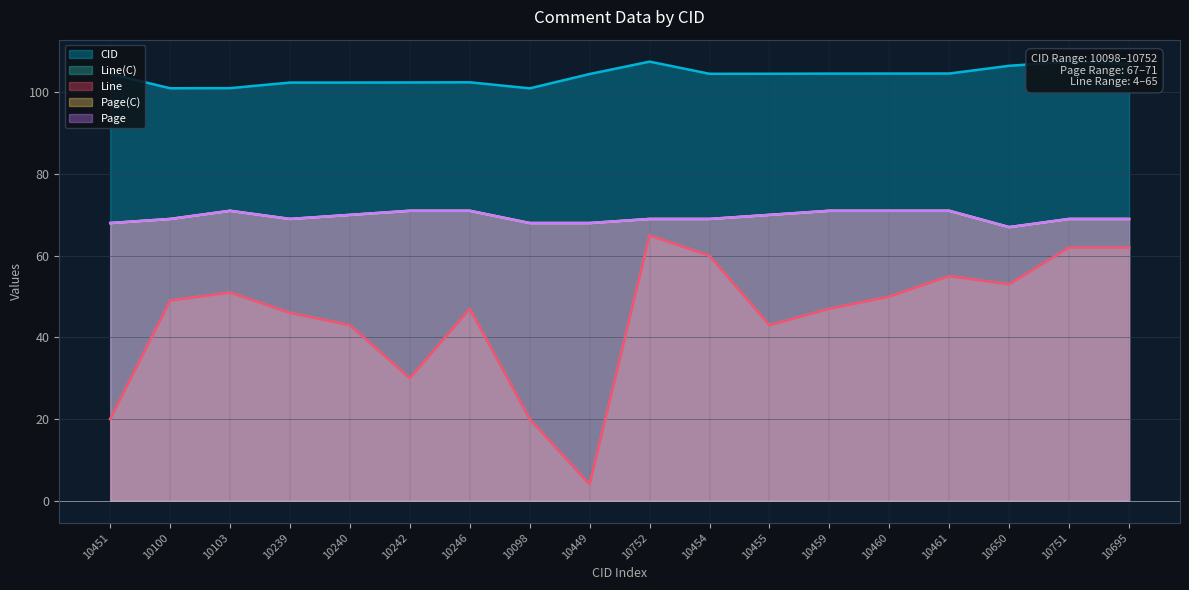

Which series has the largest range (max minus min)?

Line(C)